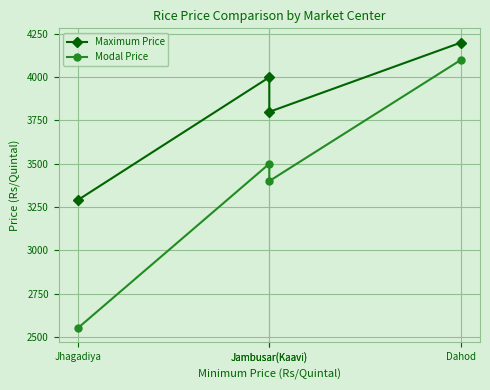

What is the lowest value of the Maximum Price series?

3290